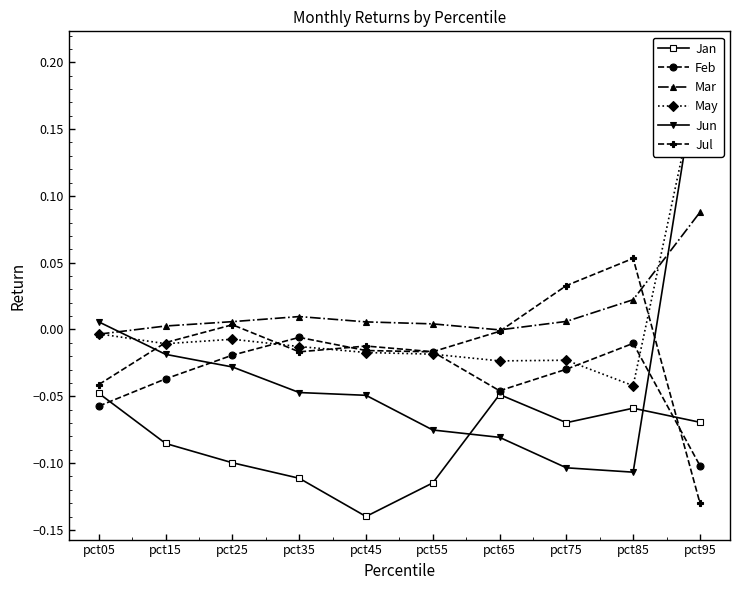

What is the difference between the maximum and minimum values in the Jan series?

0.1